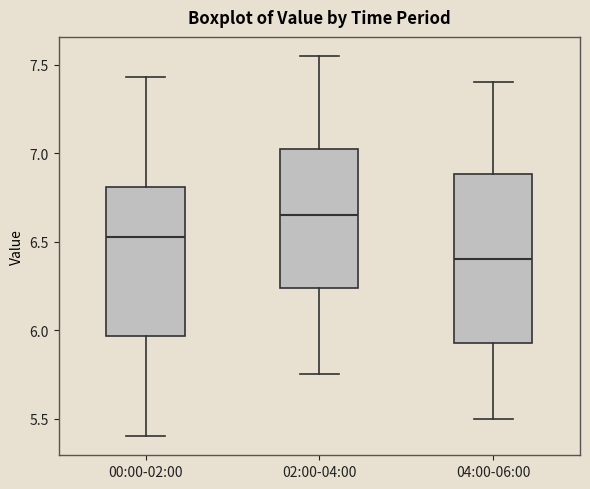

Which box is the tallest, from its lower edge to its upper edge?

04:00-06:00